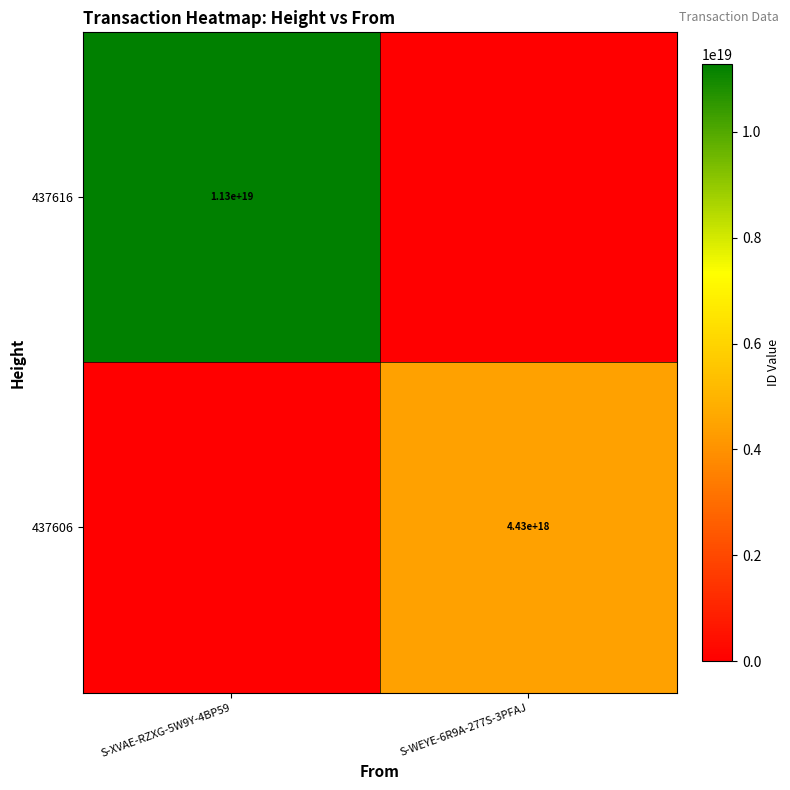

What is the total value across all series at S-XVAE-RZXG-5W9Y-4BP59?

11288511630446757888